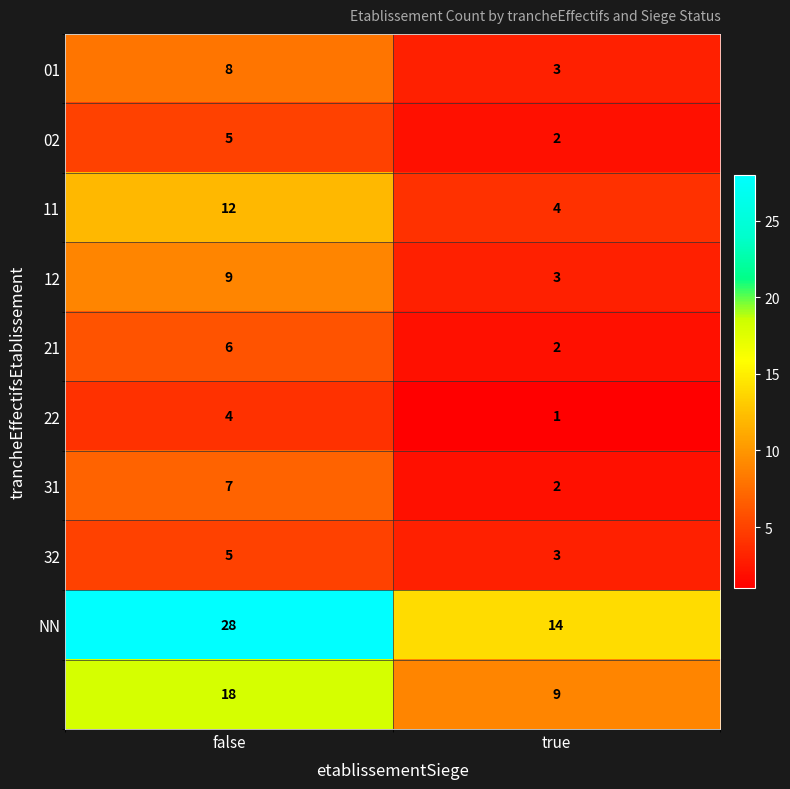

What is the greatest value displayed?

28